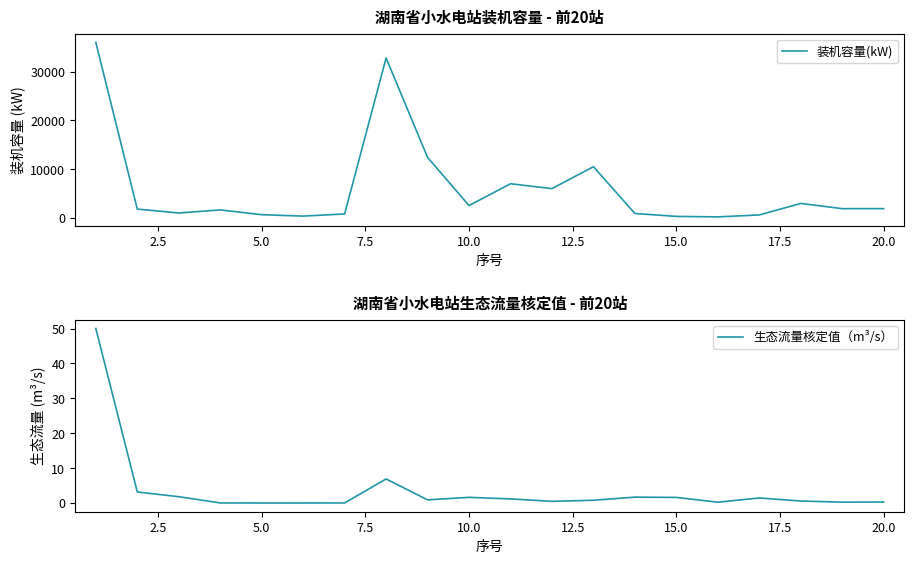

Is it true that 生态流量核定值（m³/s） equals 0.0 at 12.5?

True